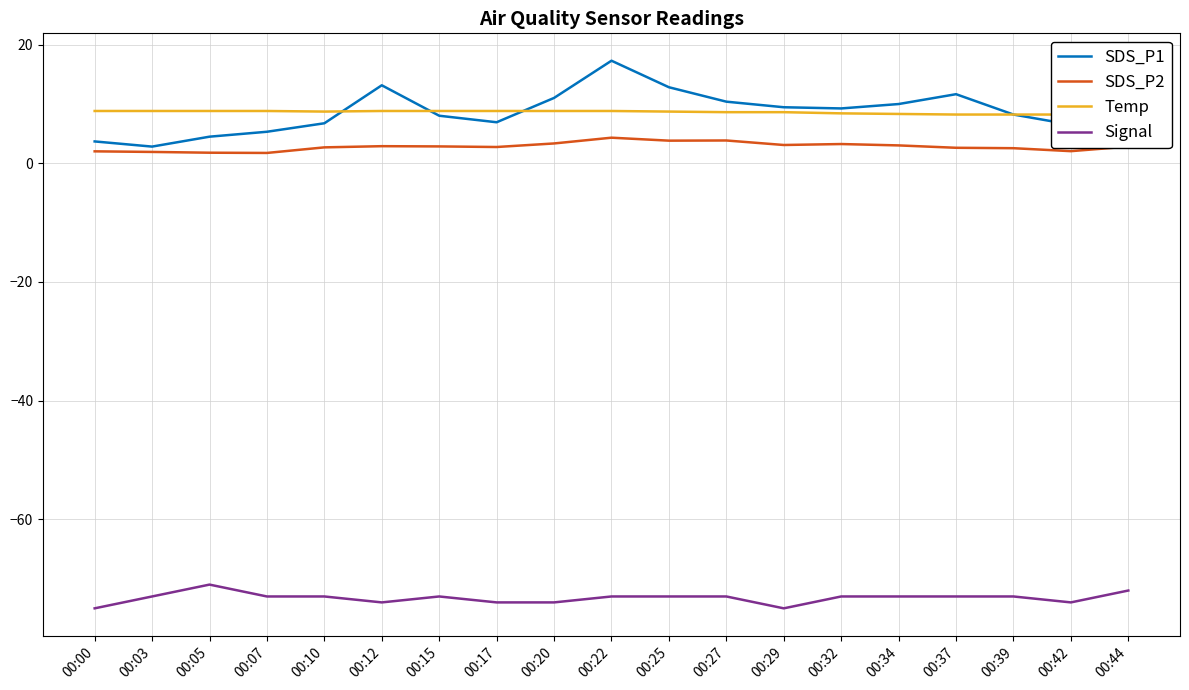

Which series has the largest total across all categories?

SDS_P1